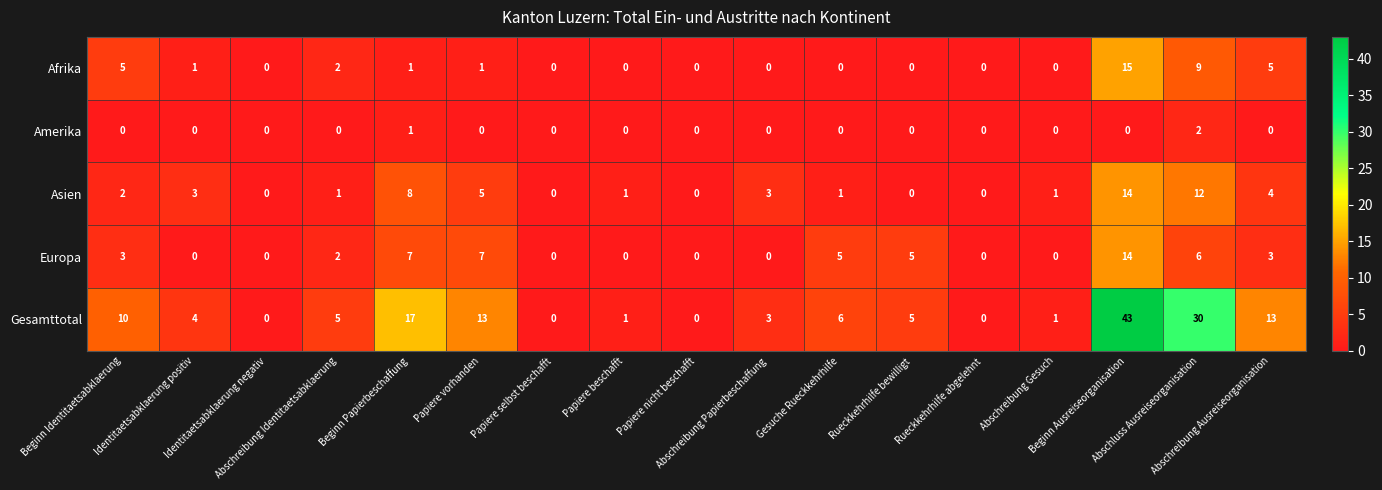

What is the maximum value for Gesamttotal?

43